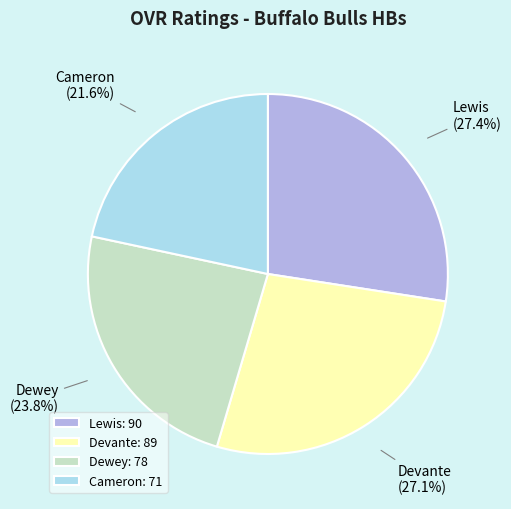

Is there a majority slice in this chart?

No